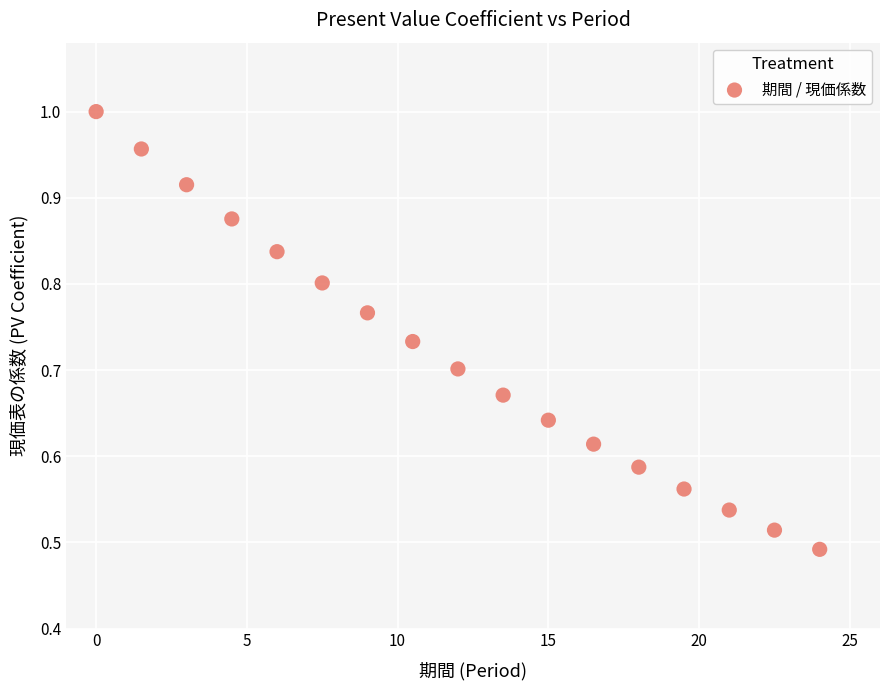

What is the range of X values (max minus min)?

24.0